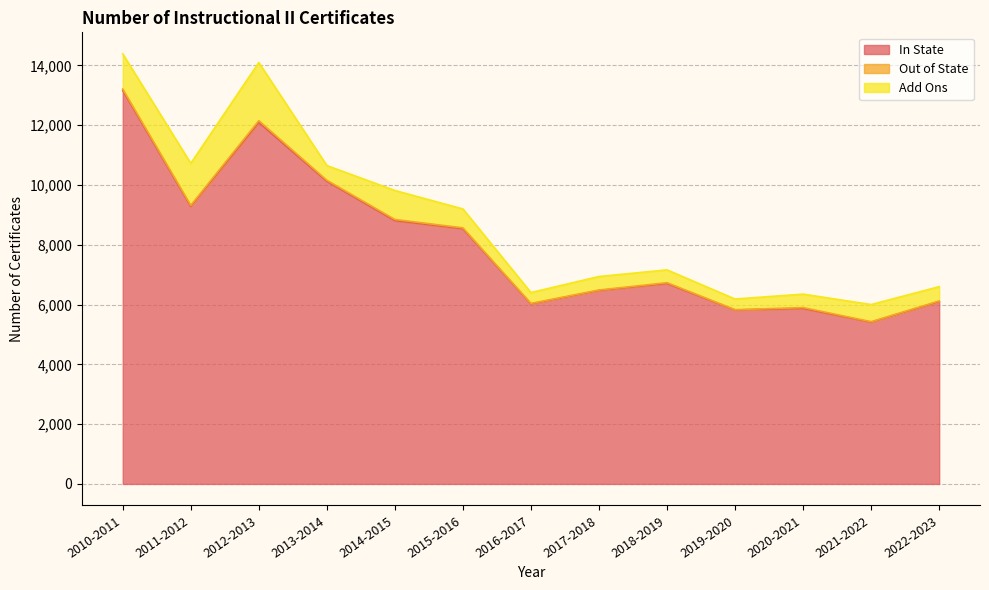

Which category has the highest value across all series?

2010-2011